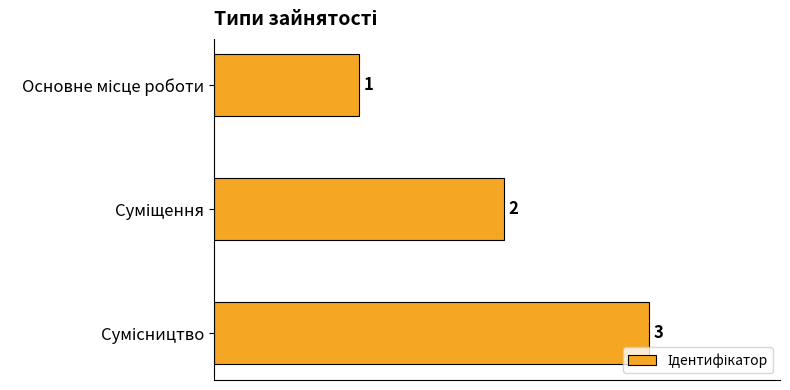

What is the greatest value displayed?

3